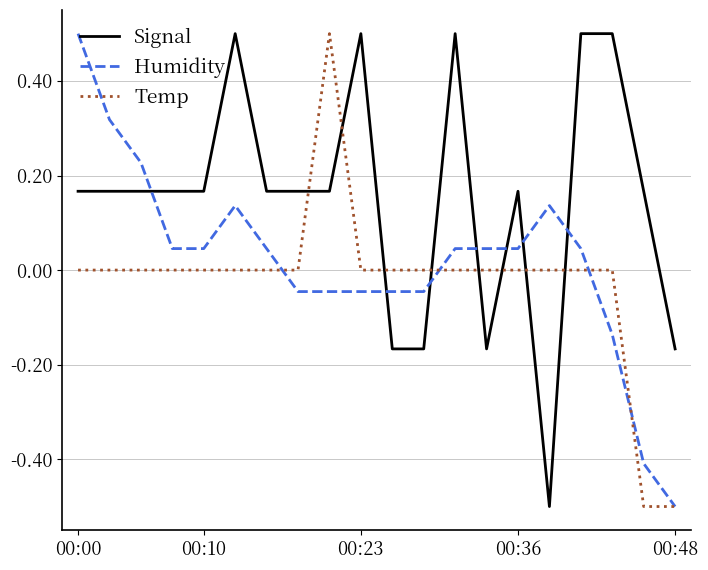

What is the lowest value of the Humidity series?

-0.5